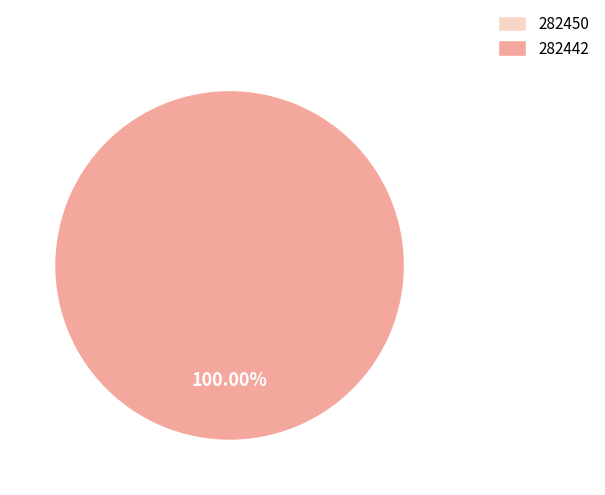

To the nearest percent, what is the combined percentage of 282450 and 282442?

100%